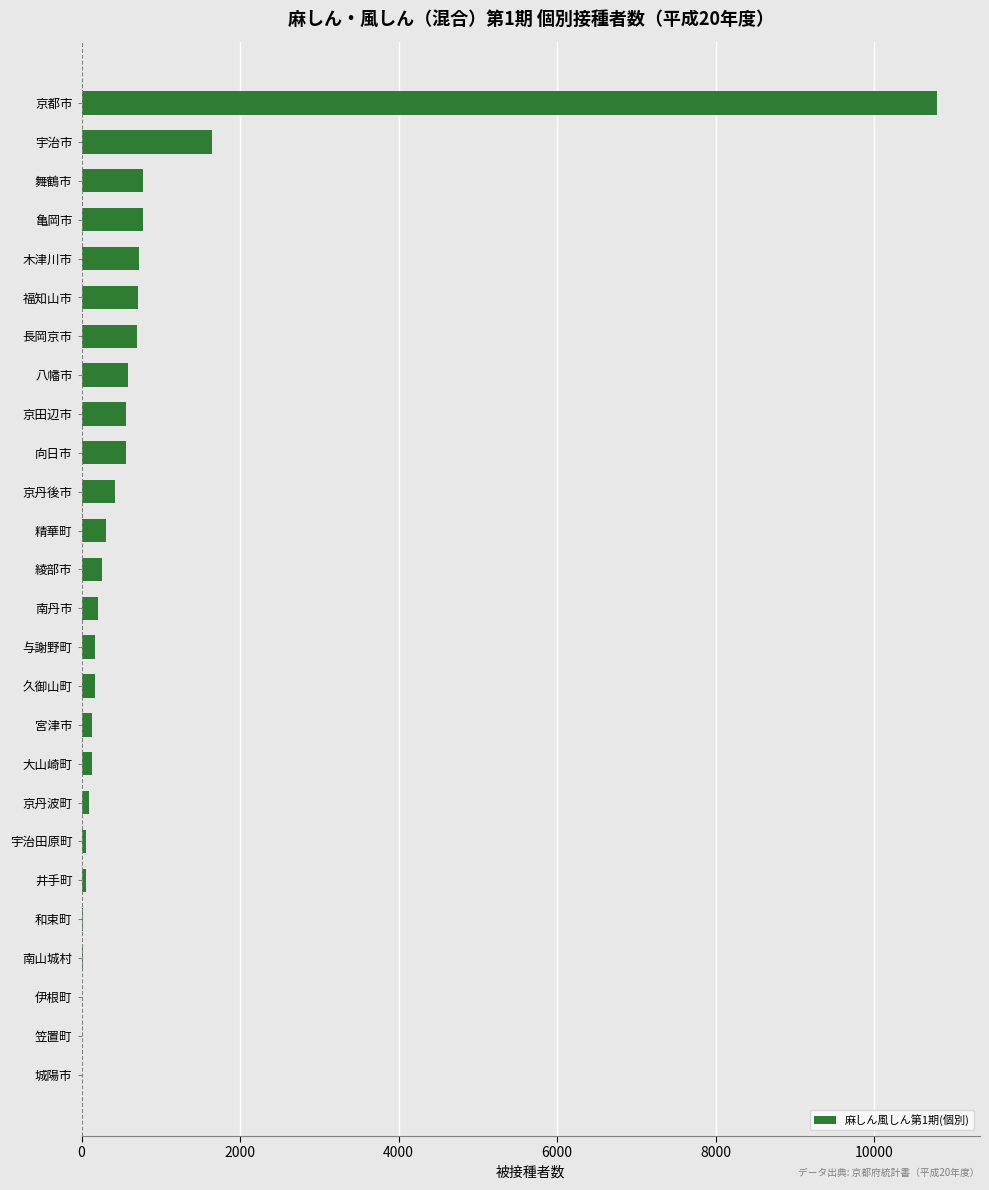

What is the maximum value shown in the chart?

10793